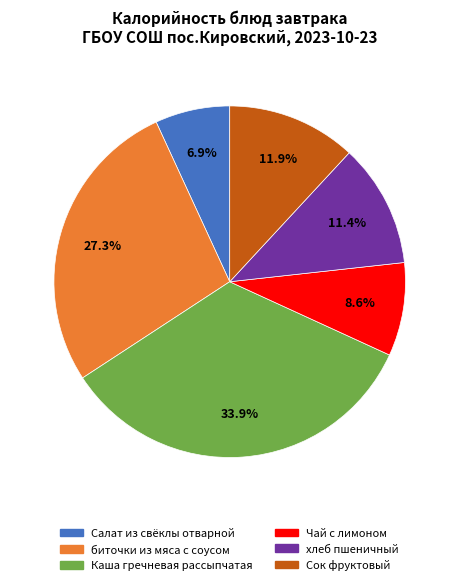

Combined, do Сок фруктовый and хлеб пшеничный account for over 50%?

No